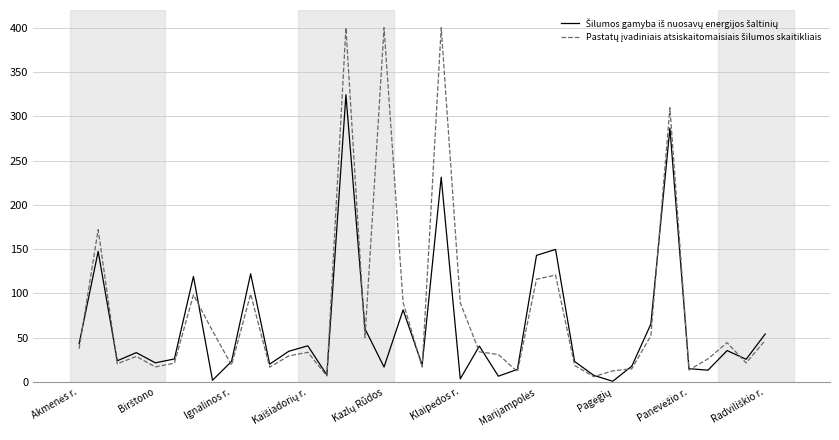

What is the maximum value shown in the chart?

400.0